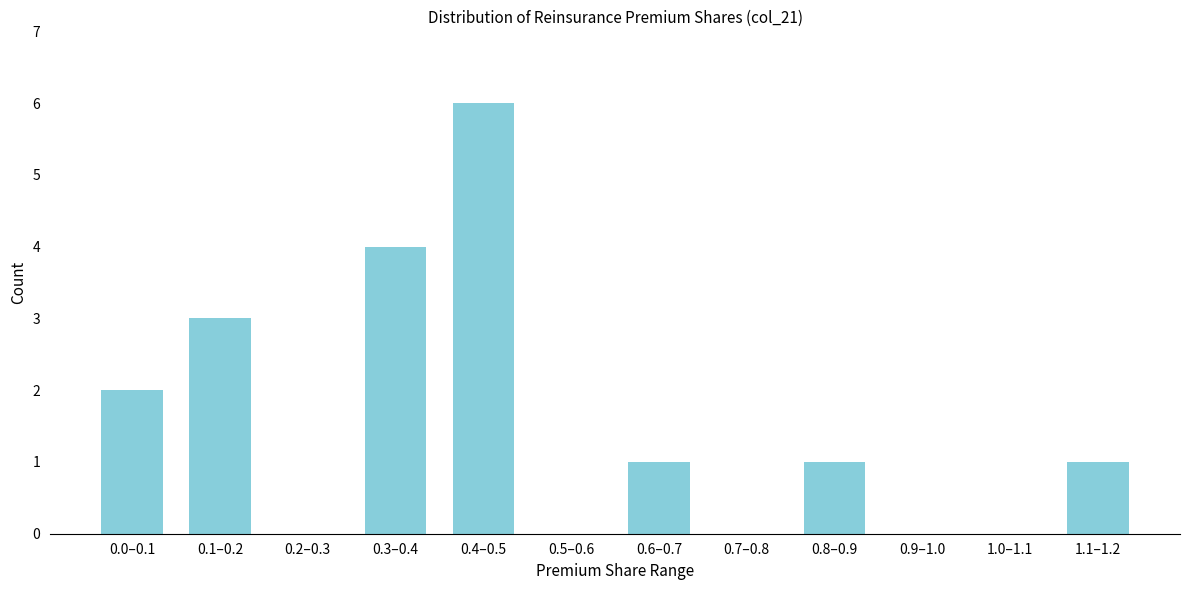

Reading left to right, extract all data points from this chart.

0.0–0.1=2	0.1–0.2=3	0.2–0.3=0	0.3–0.4=4	0.4–0.5=6	0.5–0.6=0	0.6–0.7=1	0.7–0.8=0	0.8–0.9=1	0.9–1.0=0	1.0–1.1=0	1.1–1.2=1